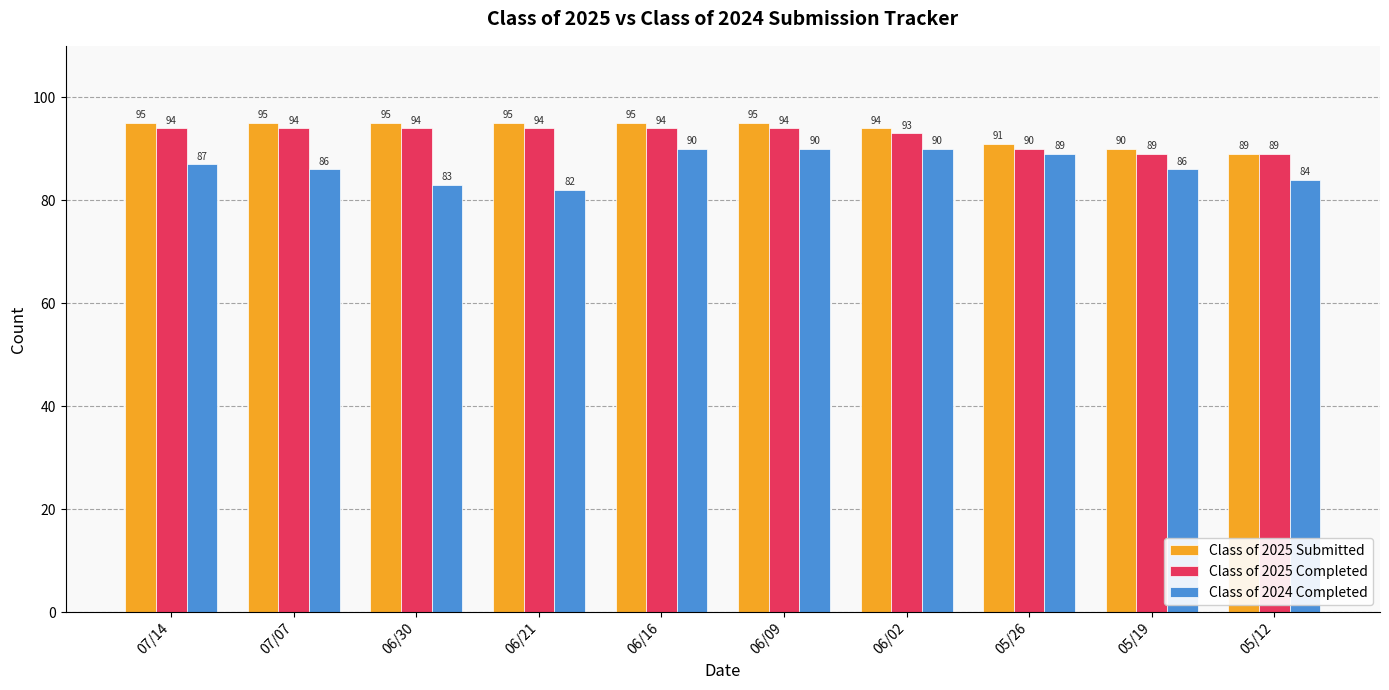

Rank the series by their maximum value, from highest to lowest.

Class of 2025 Submitted, Class of 2025 Completed, Class of 2024 Completed